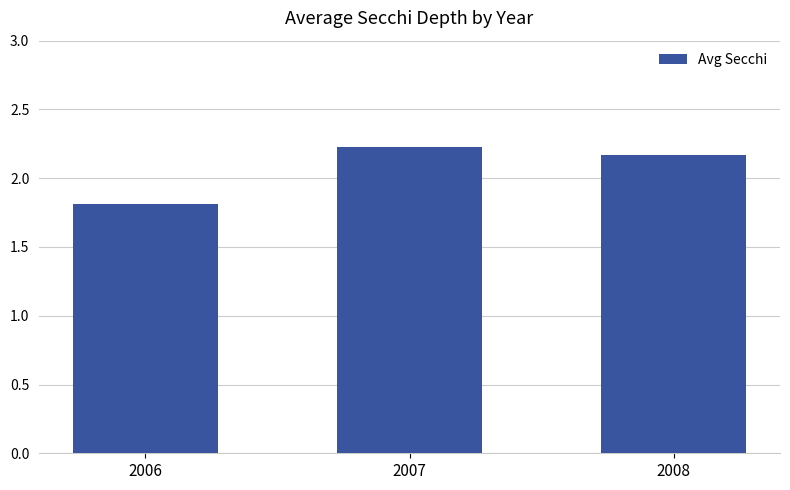

How many bars are there in total?

3